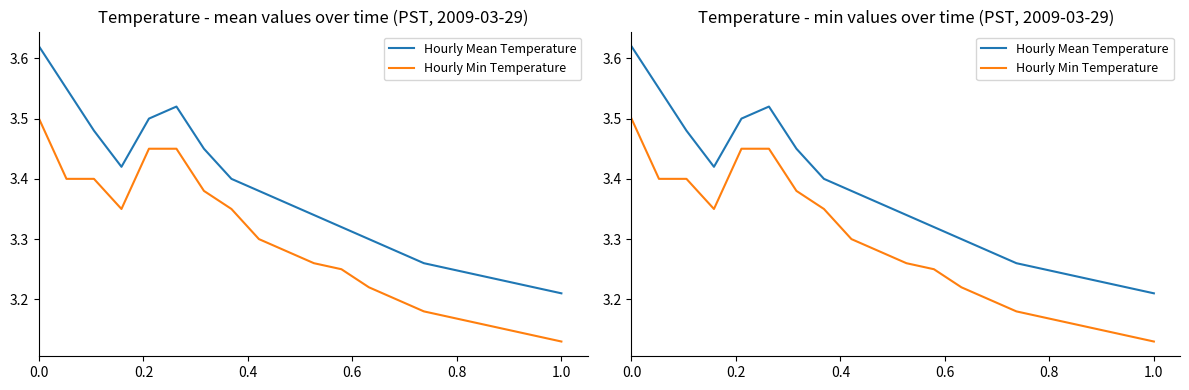

Reading left to right, list all the values displayed in this chart.

Hourly Mean Temperature: 3.6	3.5	3.5	3.4	3.5	3.5	3.5	3.4	3.4	3.4	3.3	3.3	3.3	3.3	3.3	3.2	3.2	3.2	3.2	3.2
Hourly Min Temperature: 3.5	3.4	3.4	3.4	3.5	3.5	3.4	3.4	3.3	3.3	3.3	3.2	3.2	3.2	3.2	3.2	3.2	3.1	3.1	3.1